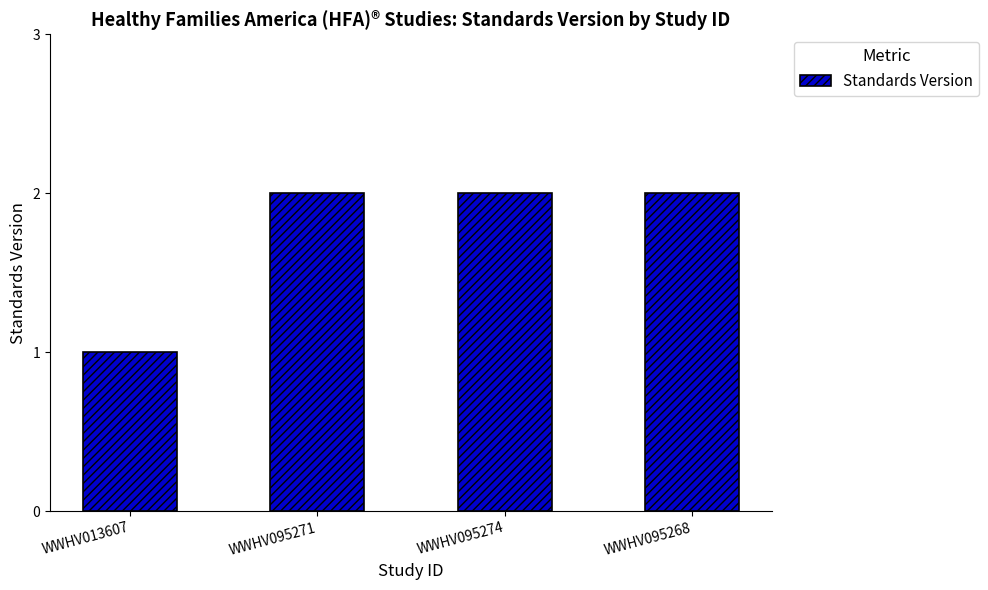

What is the difference between the maximum and minimum values?

1